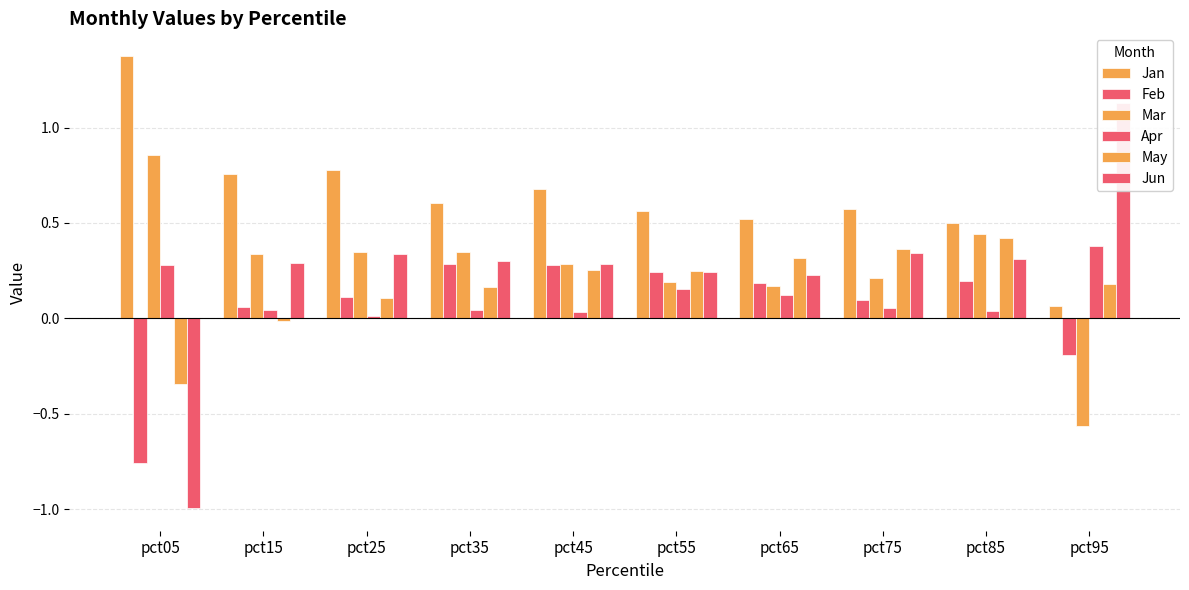

What is the spread (max minus min) of values at pct05?

2.4